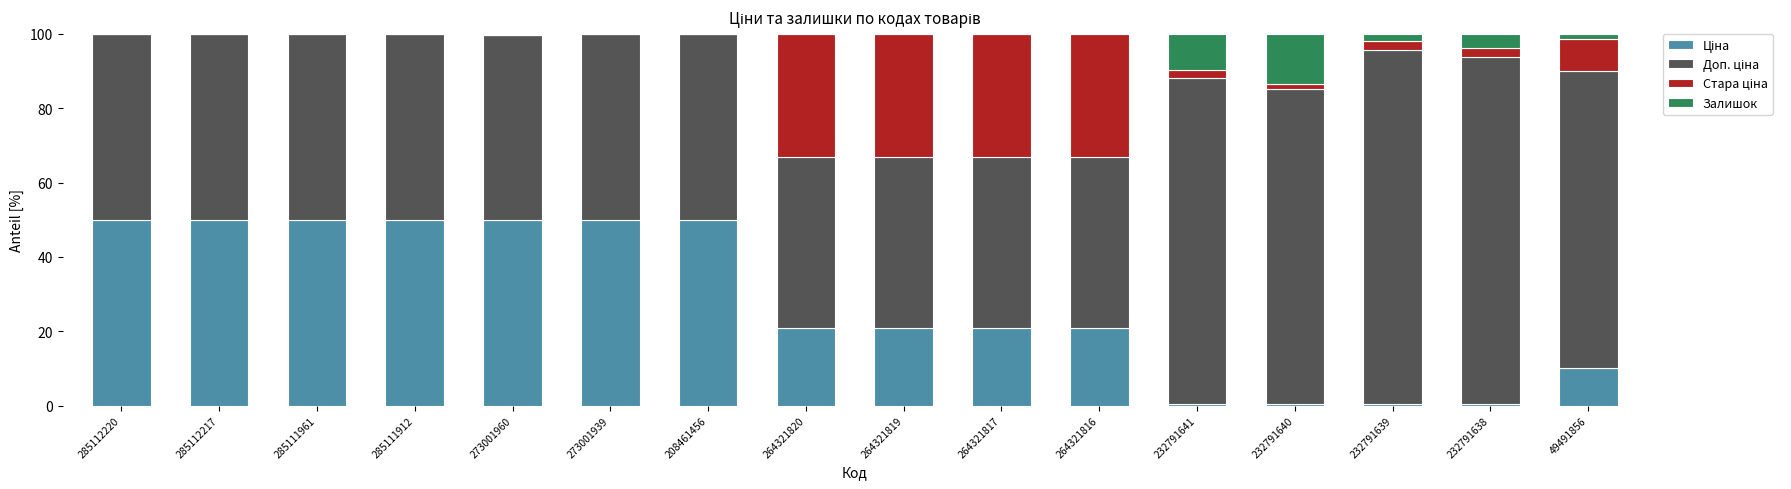

Does the chart contain stacked bars?

Yes